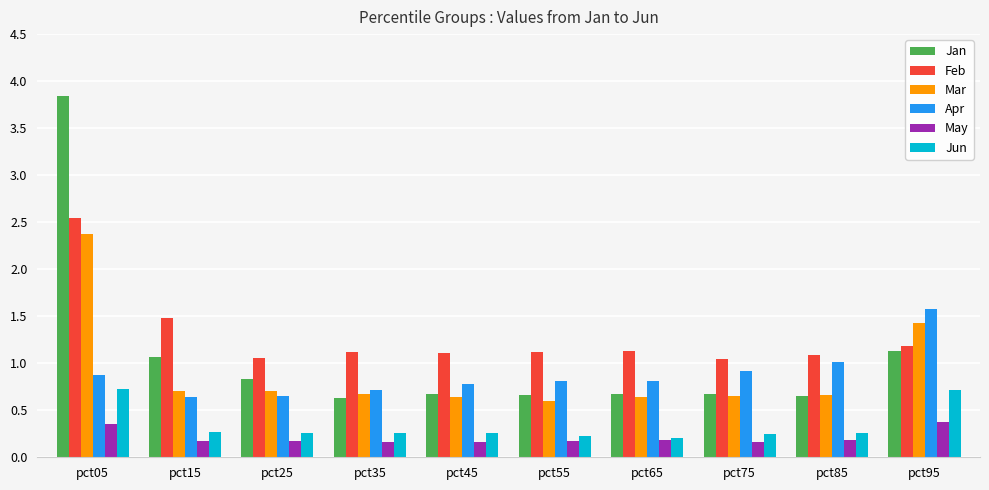

Is the value of Jun at pct65 greater than the value of Mar at pct55?

No